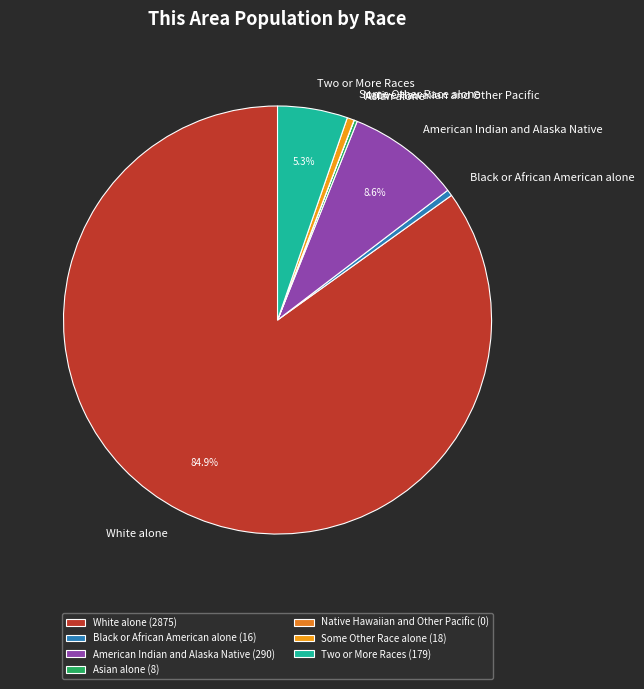

Is the sum of Black or African American alone and Some Other Race alone greater than half?

No